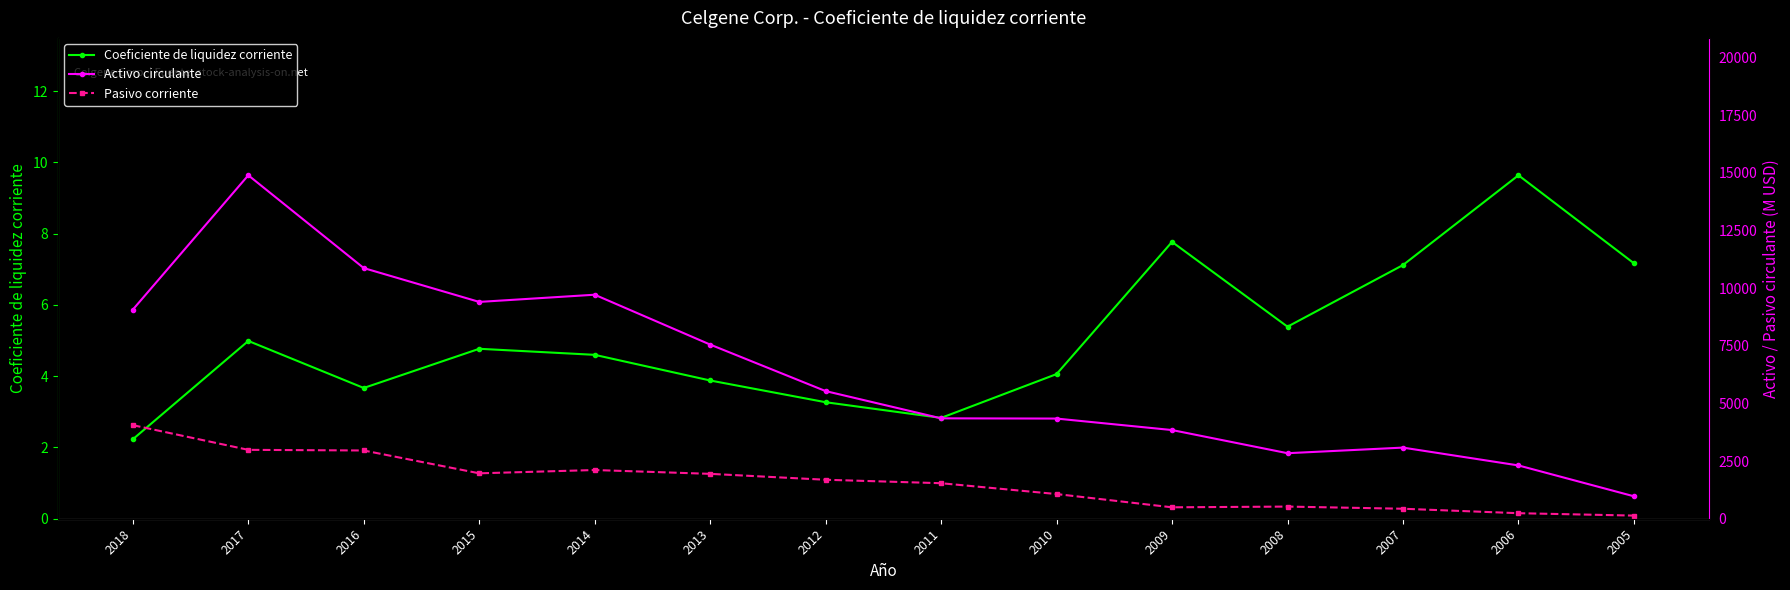

How many series are shown in this chart?

3